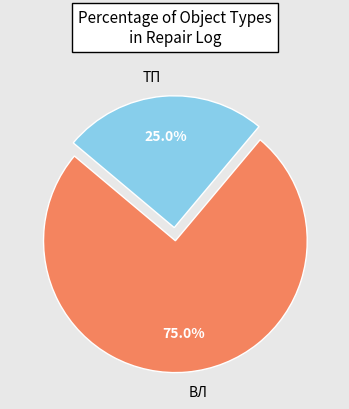

What percentage is NOT represented by ВЛ?

25.0%